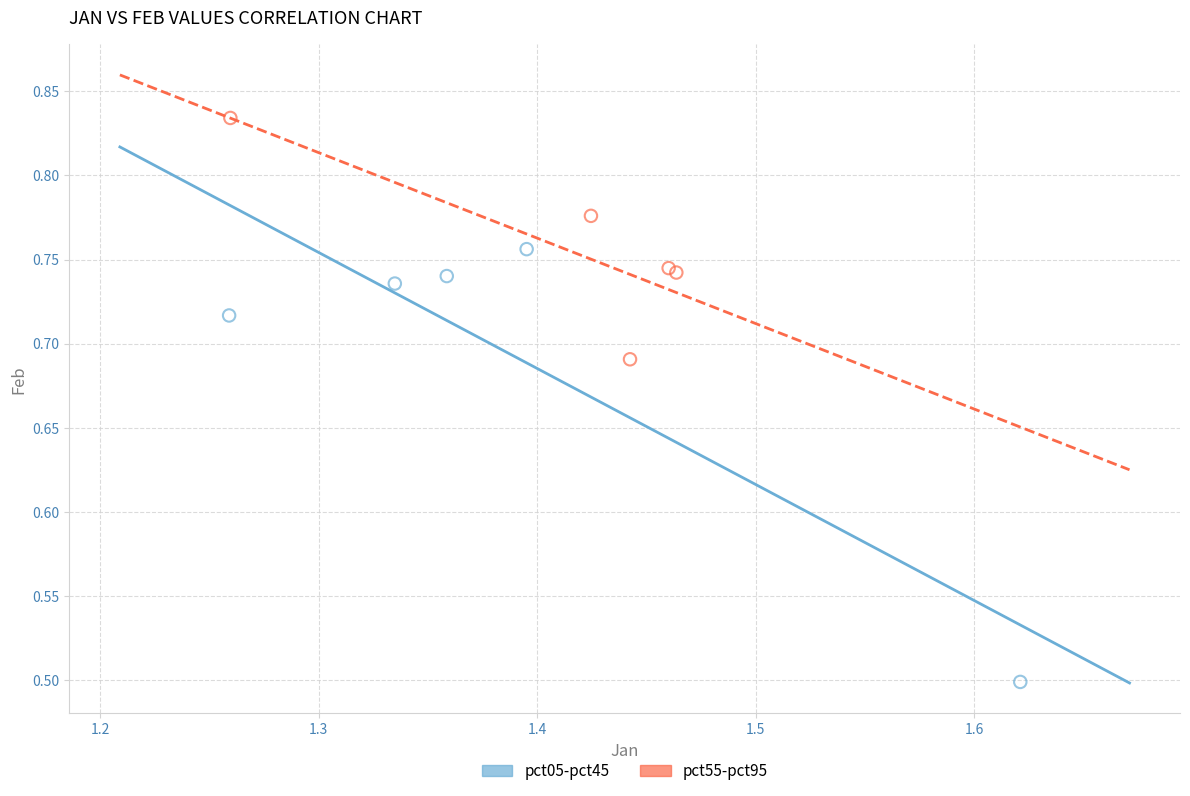

Which series reaches the minimum Y coordinate?

pct05-pct45